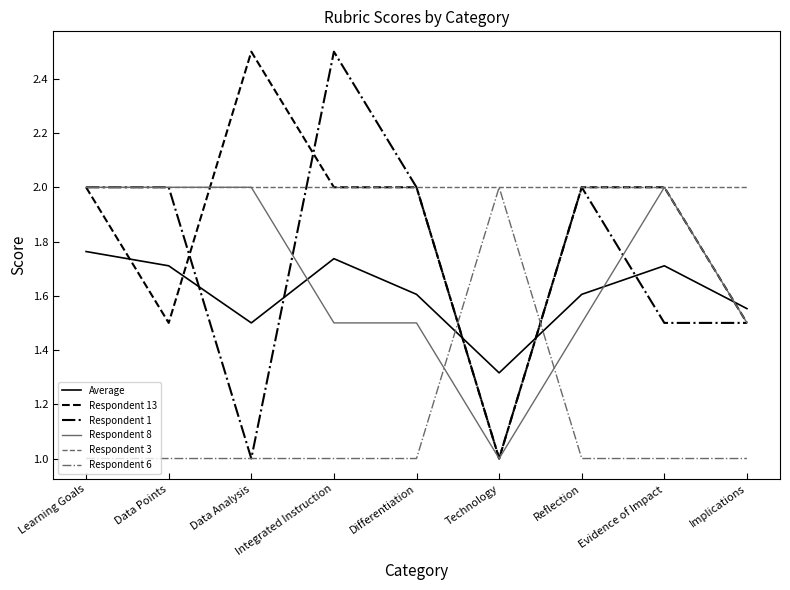

What position from the right is Technology?

4